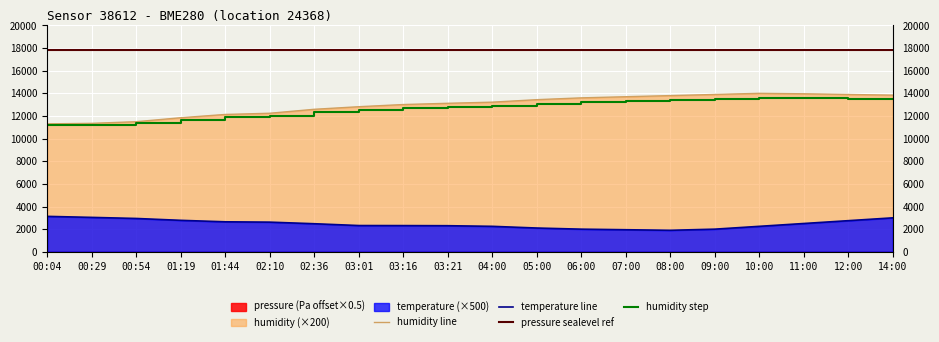

What is the label of the 6th point from the right?

08:00